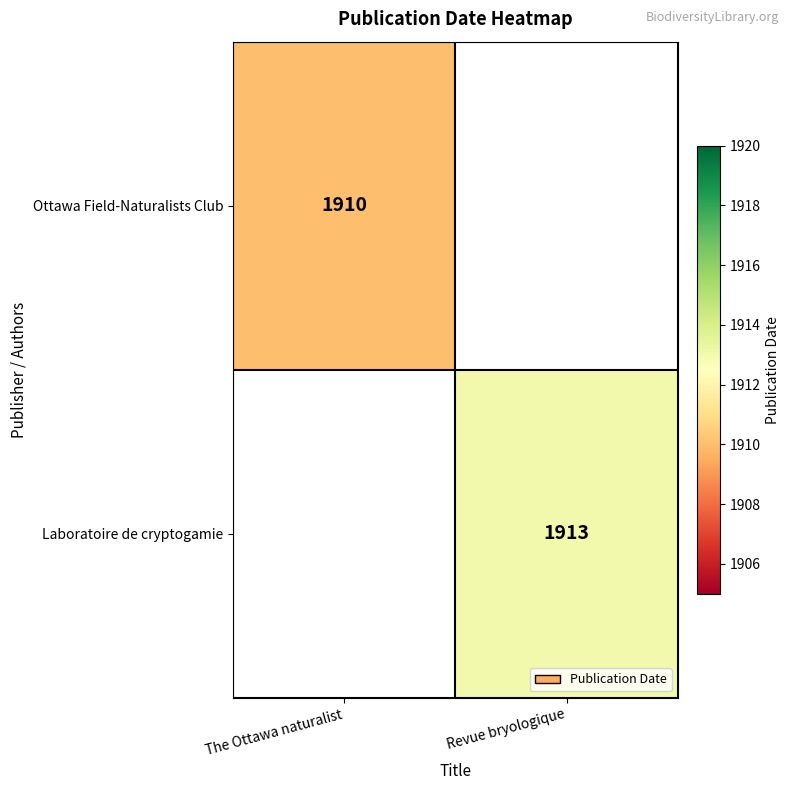

Which category has the lowest value across all series?

The Ottawa naturalist